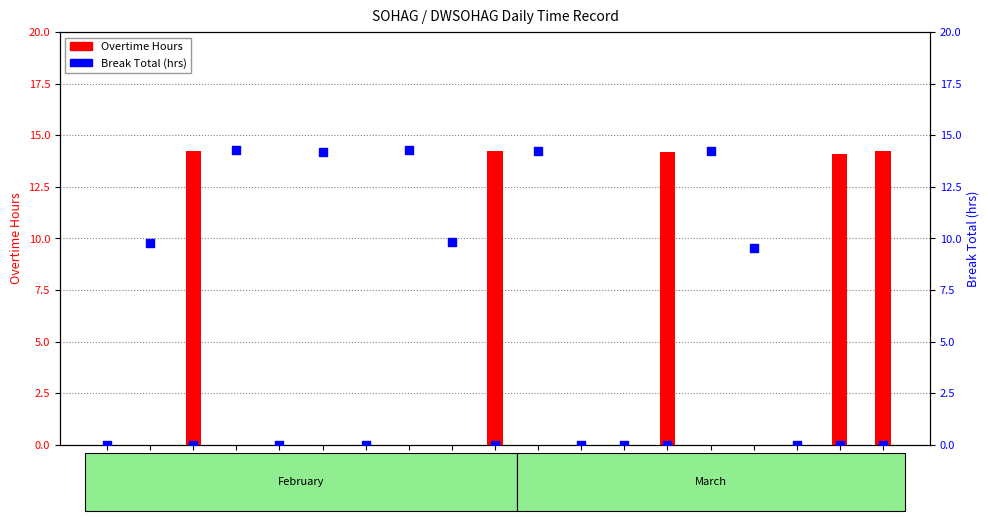

Which series contains the lowest Y value?

Overtime Hours